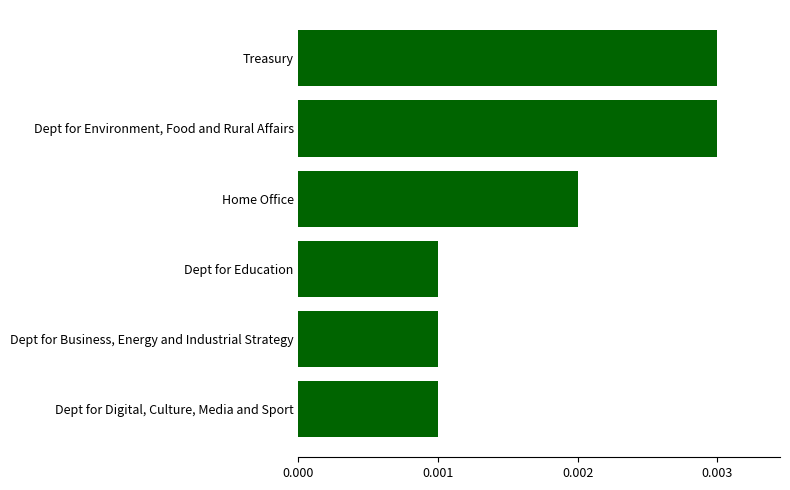

What is the difference between the second highest and minimum values?

2